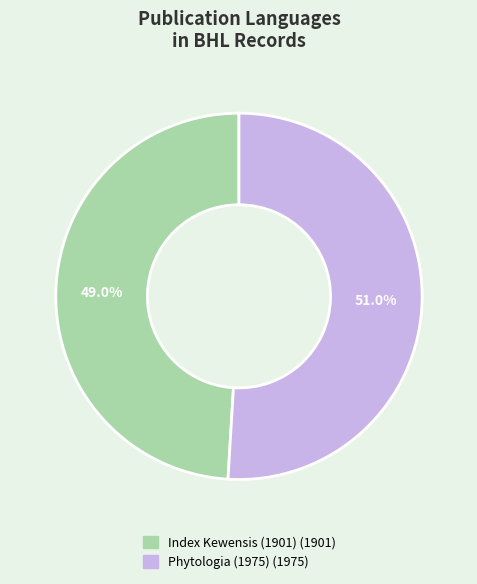

Combined, do Phytologia (1975) and Index Kewensis (1901) account for over 50%?

Yes